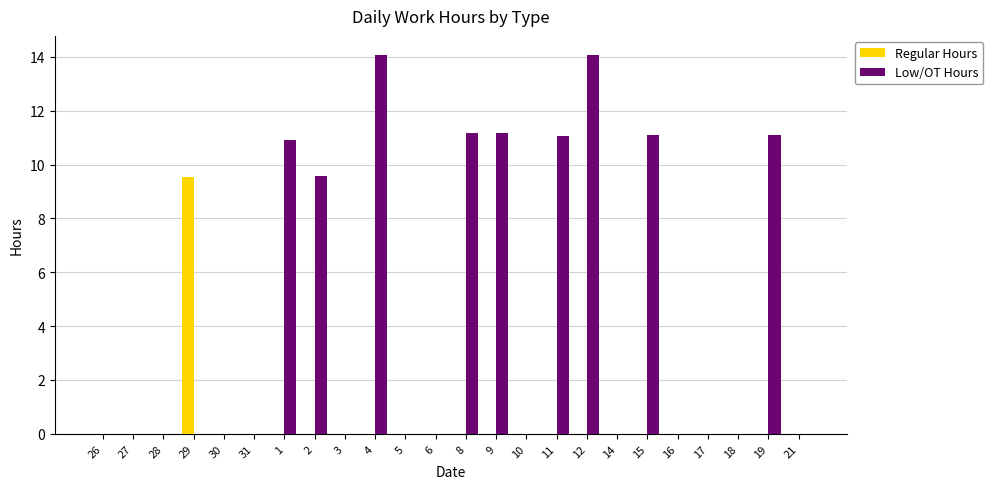

The value of Regular Hours at 26 is 0.0. True or false?

True